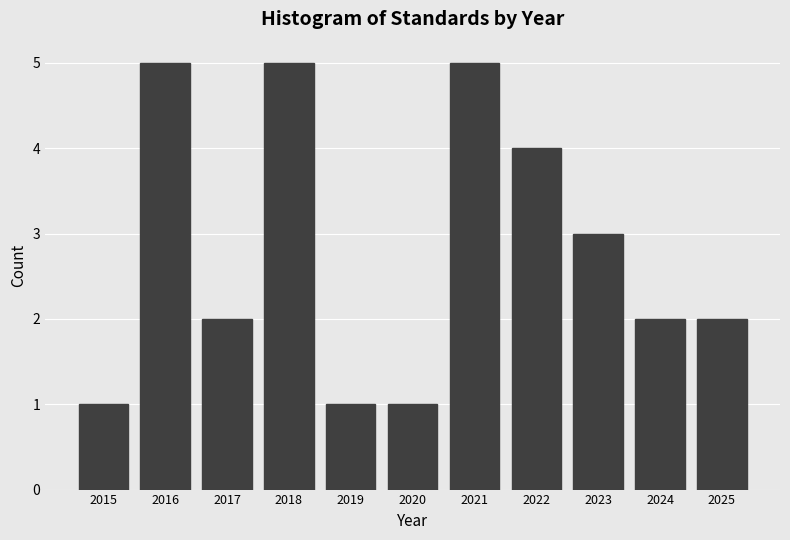

Reading right to left, extract all data points from this chart.

2	2	3	4	5	1	1	5	2	5	1